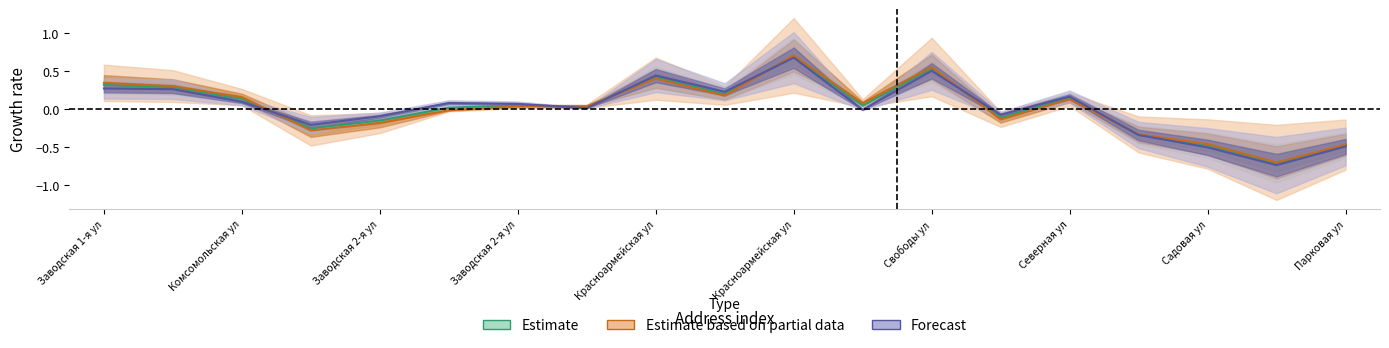

Which series ends up on top after the final intersection of Estimate and Estimate based on partial data?

Estimate based on partial data